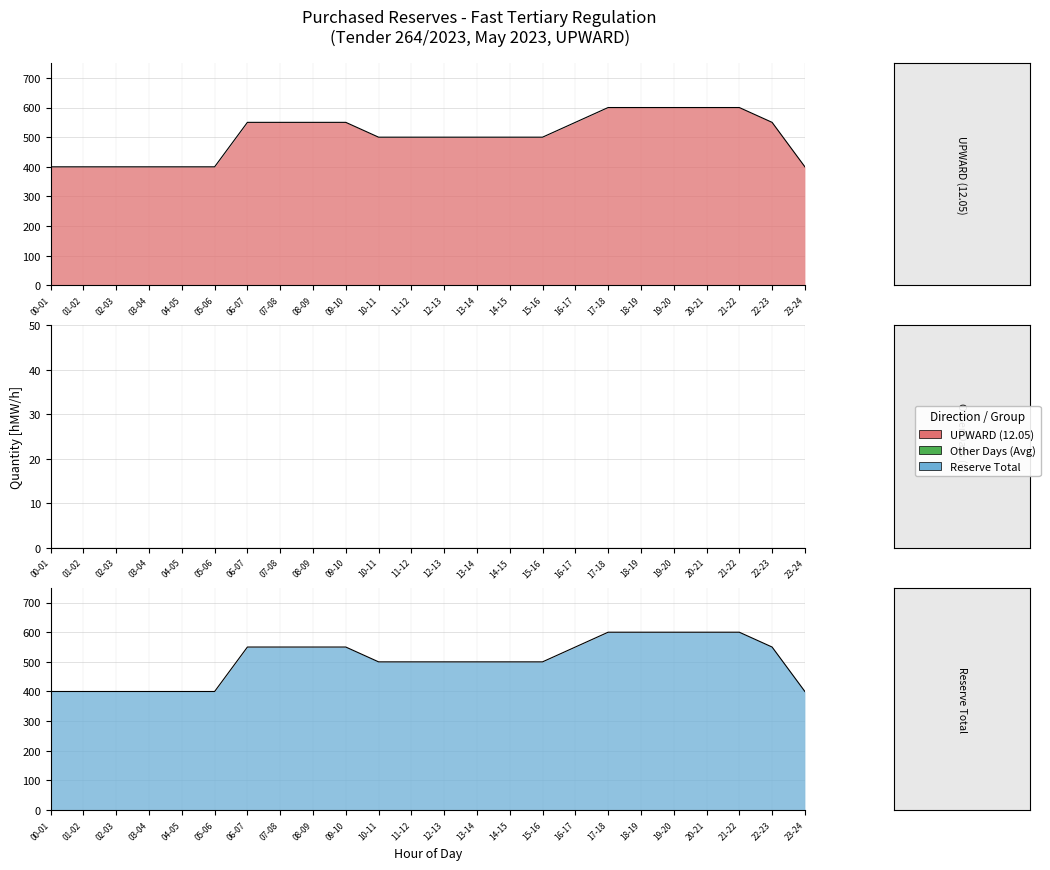

Where is Reserve Total nearest to the value 500?

10-11